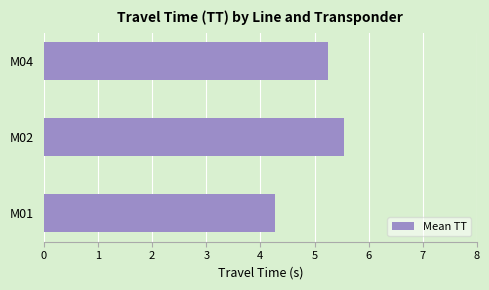

What is the ratio of the value at M02 to the value at M04?

1.1